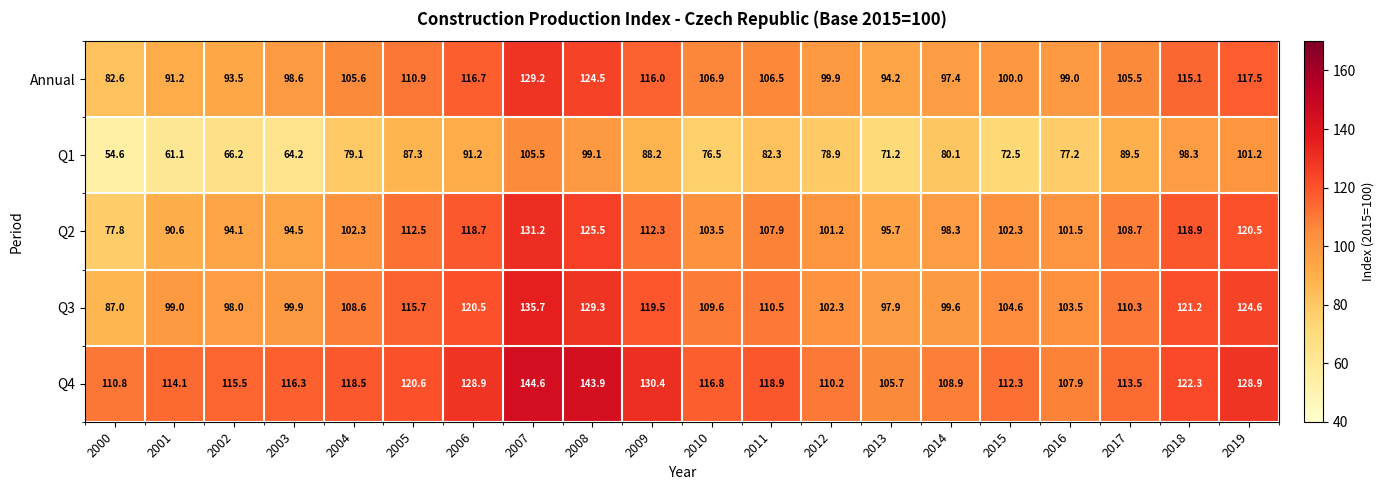

The Q1 series shows 88.2 at 2009. True or false?

True